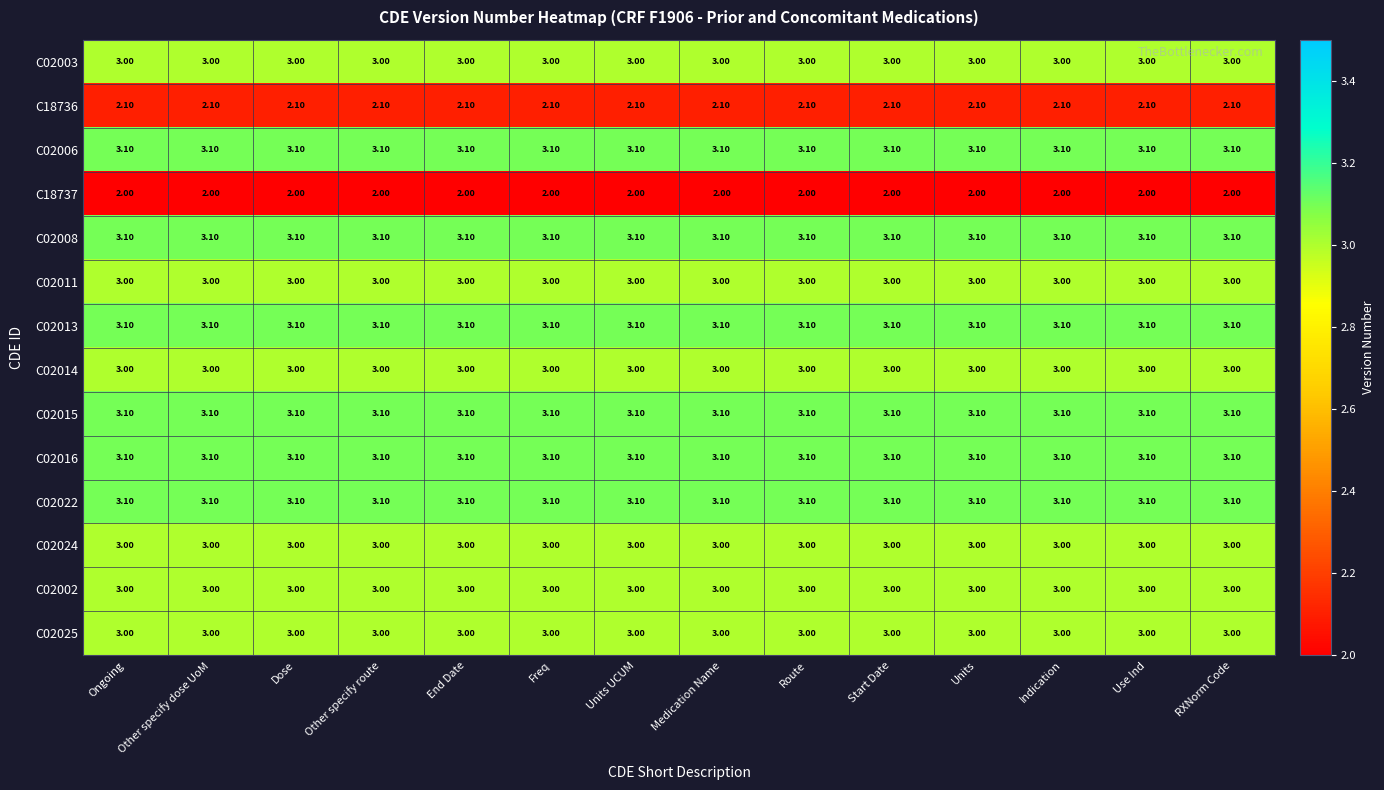

What is the spread (max minus min) of values at Units?

1.1